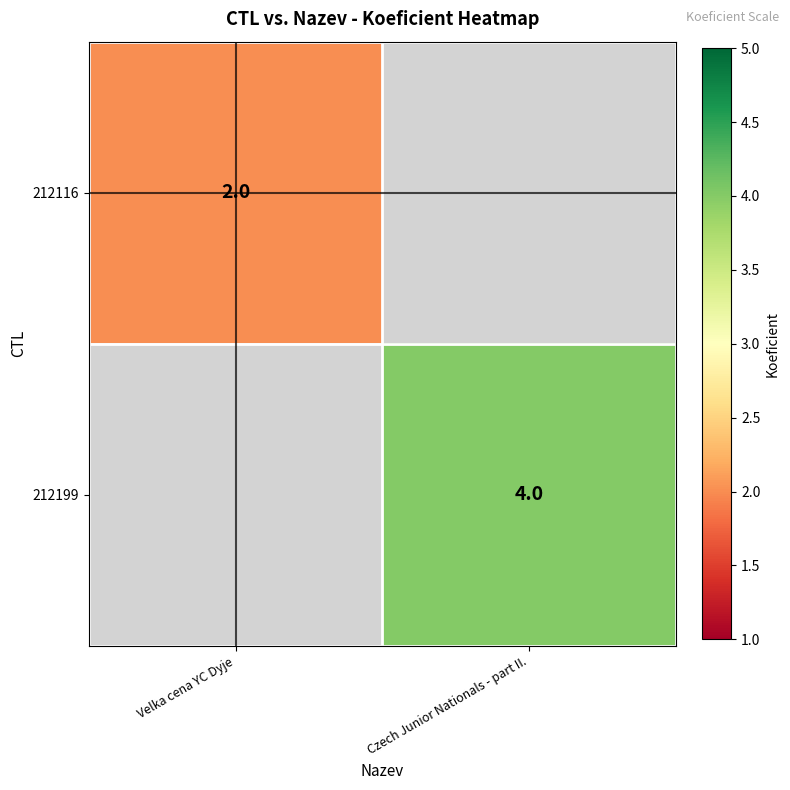

How many categories are shown in the chart?

2